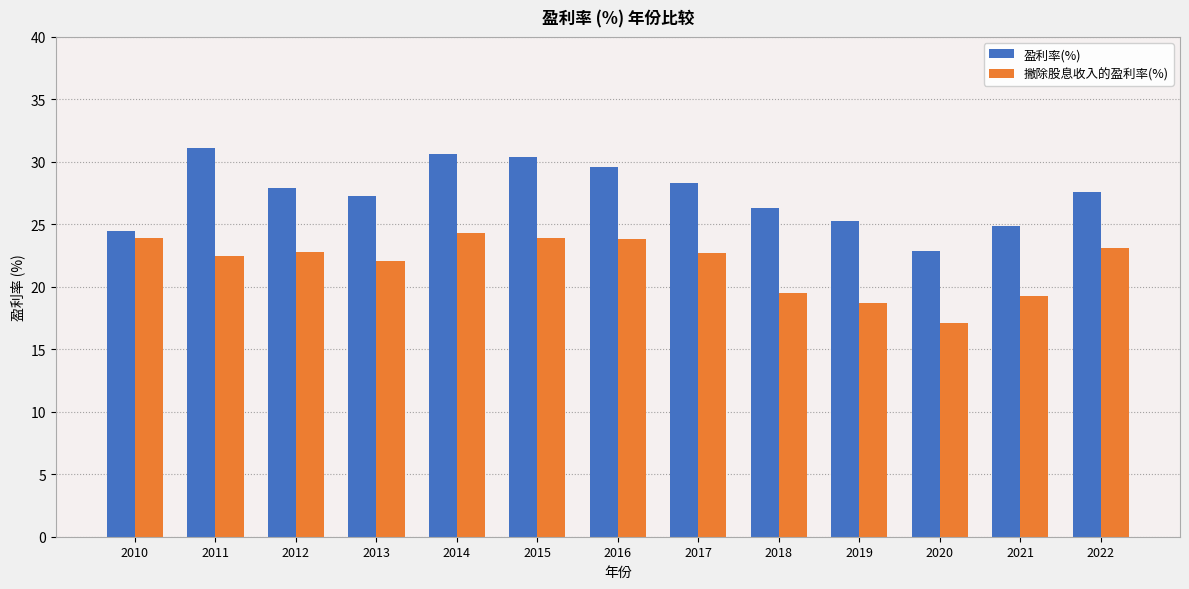

Is the value of 撇除股息收入的盈利率(%) at 2014 greater than the value of 盈利率(%) at 2019?

No